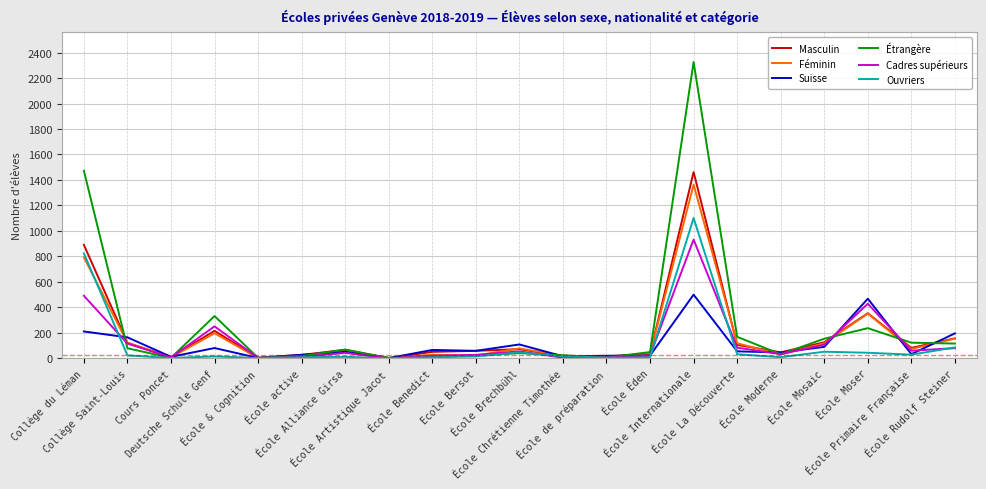

What is the greatest value displayed?

2326